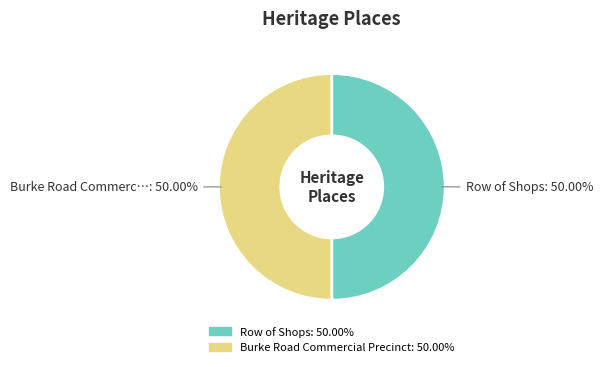

How much of the chart is everything except Row of Shops?

50.0%